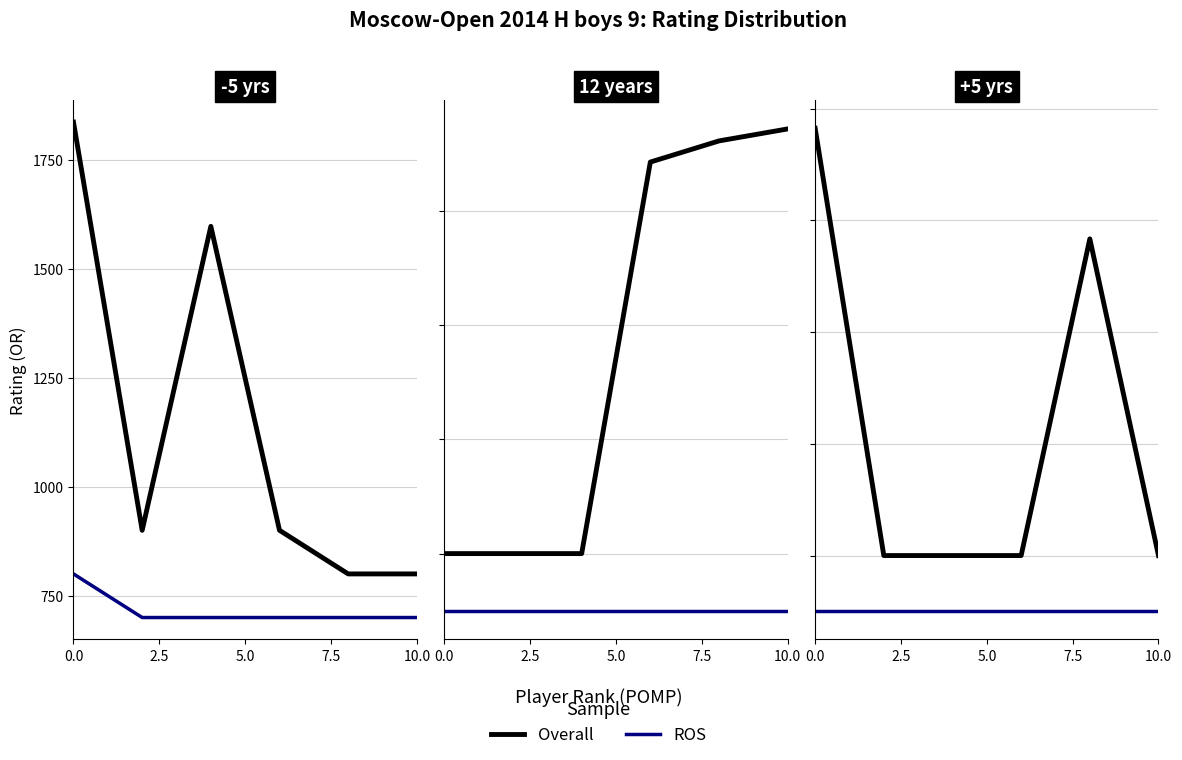

What are all the series names shown in the legend?

ROS, Overall